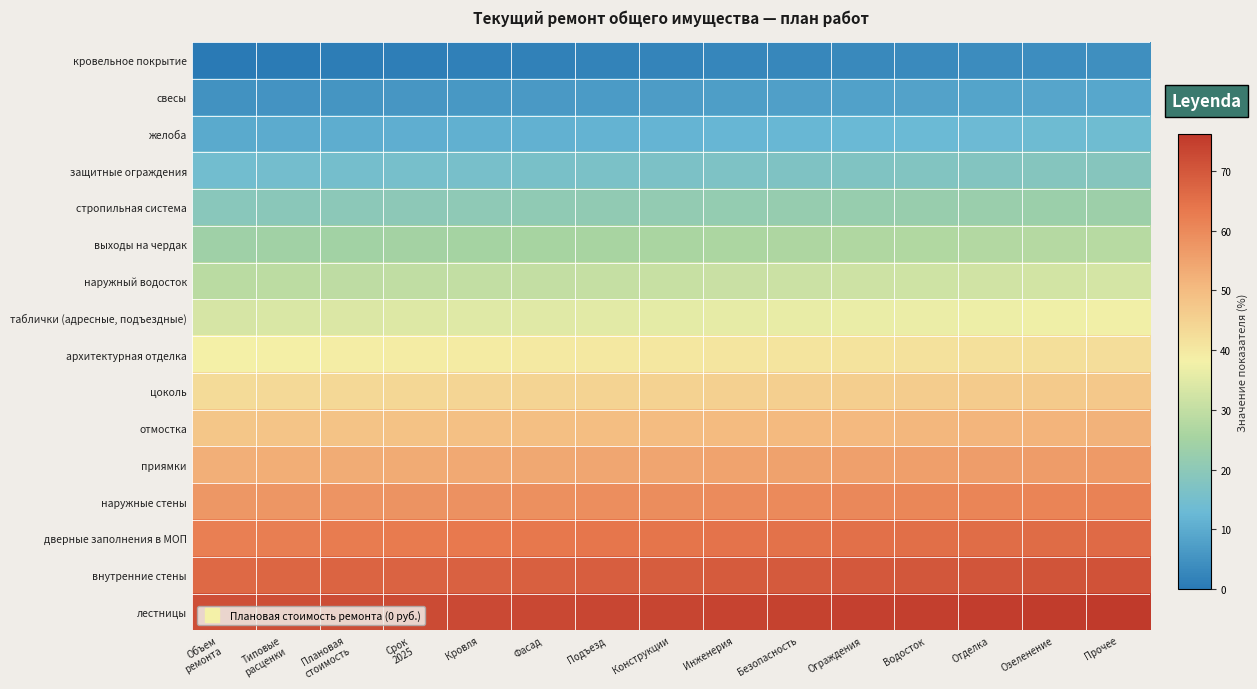

Between Плановая
стоимость and Кровля, which is larger?

Кровля